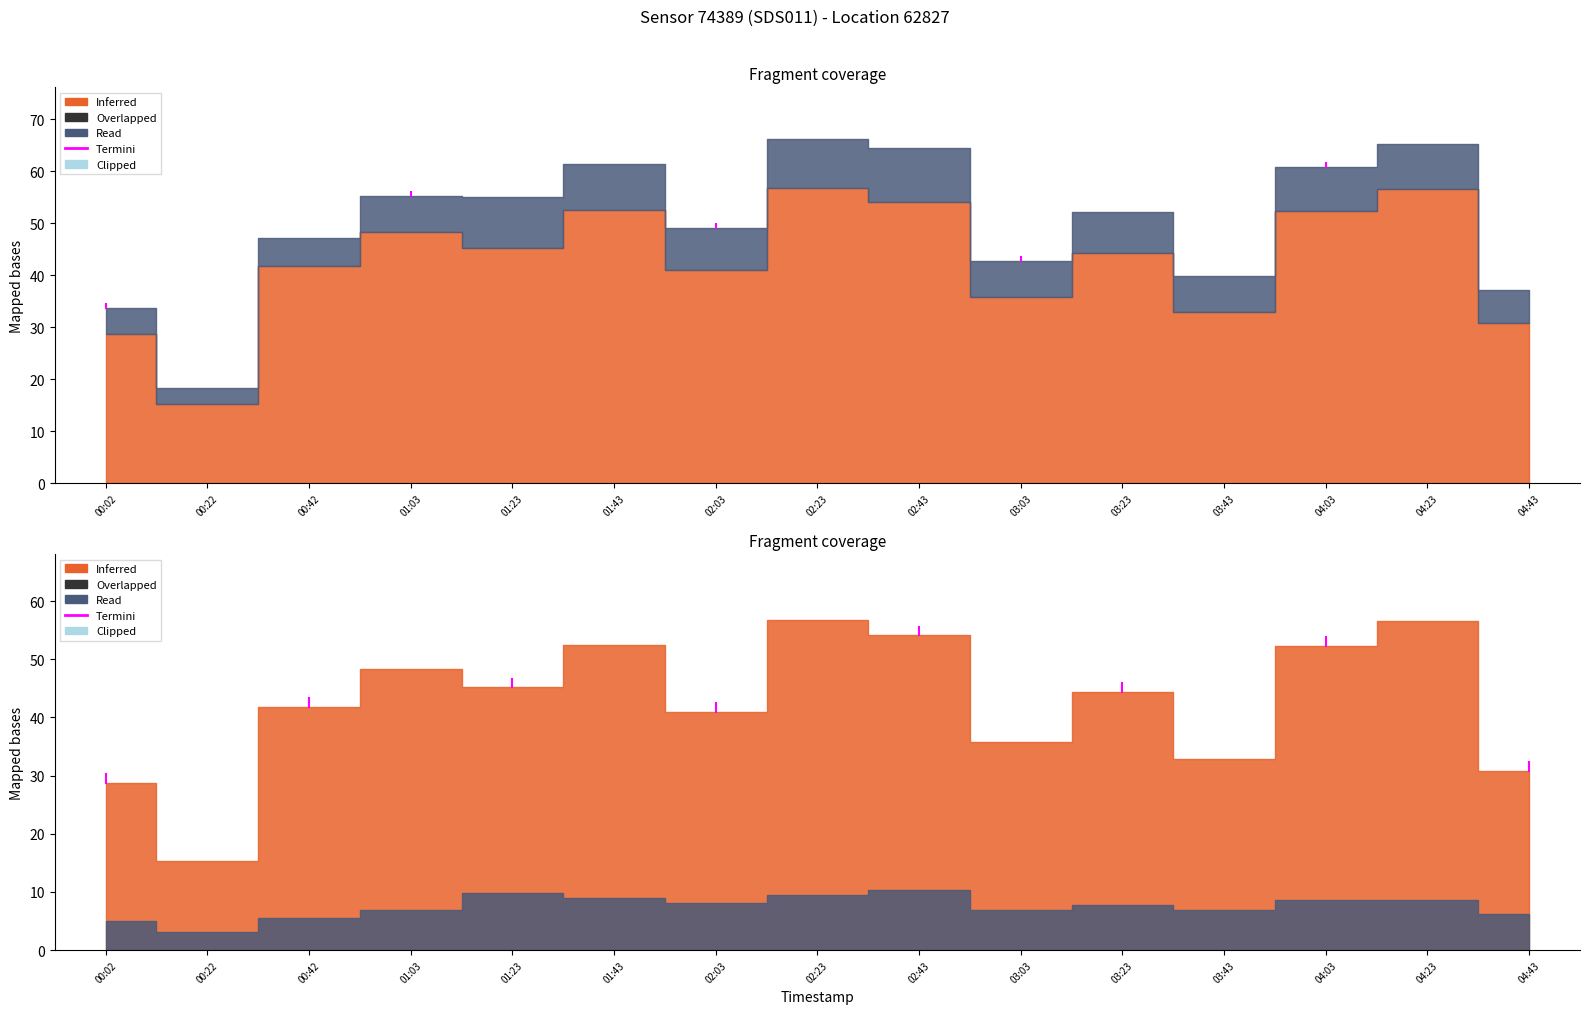

What is the minimum value shown in the chart?

3.2